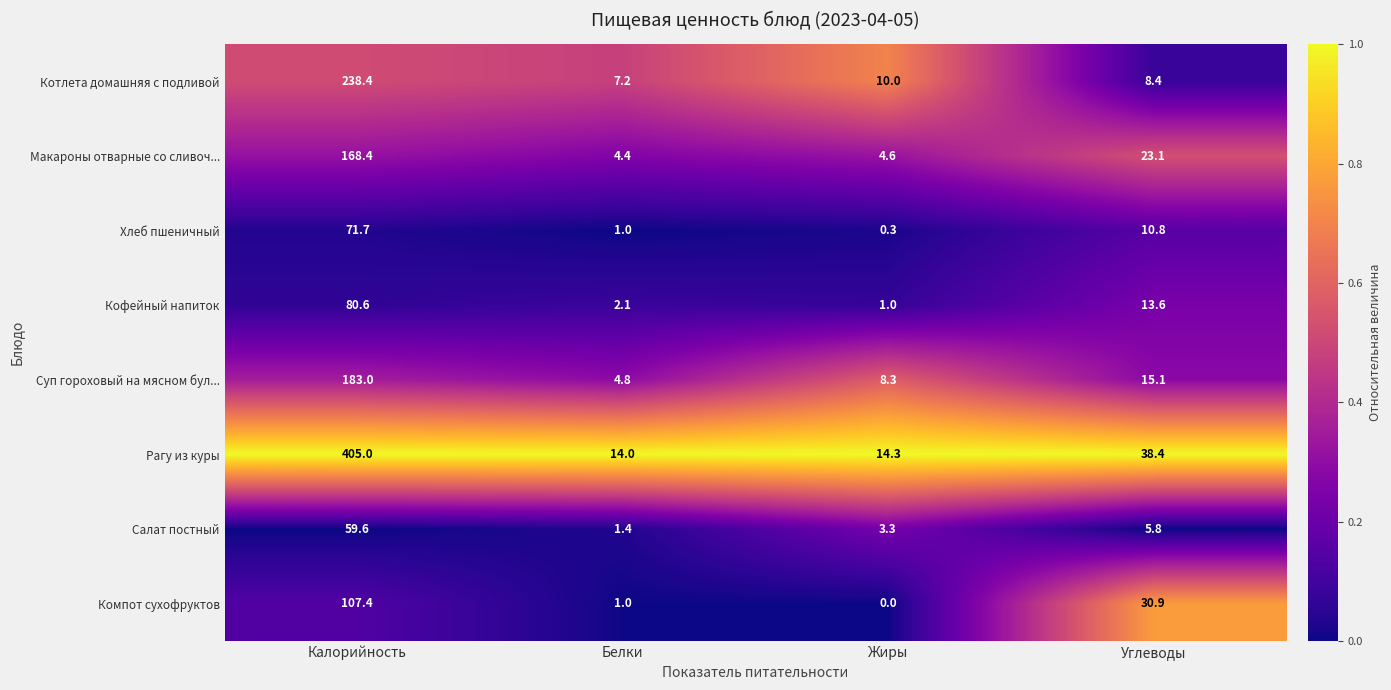

Which series has the largest range (max minus min)?

Рагу из куры